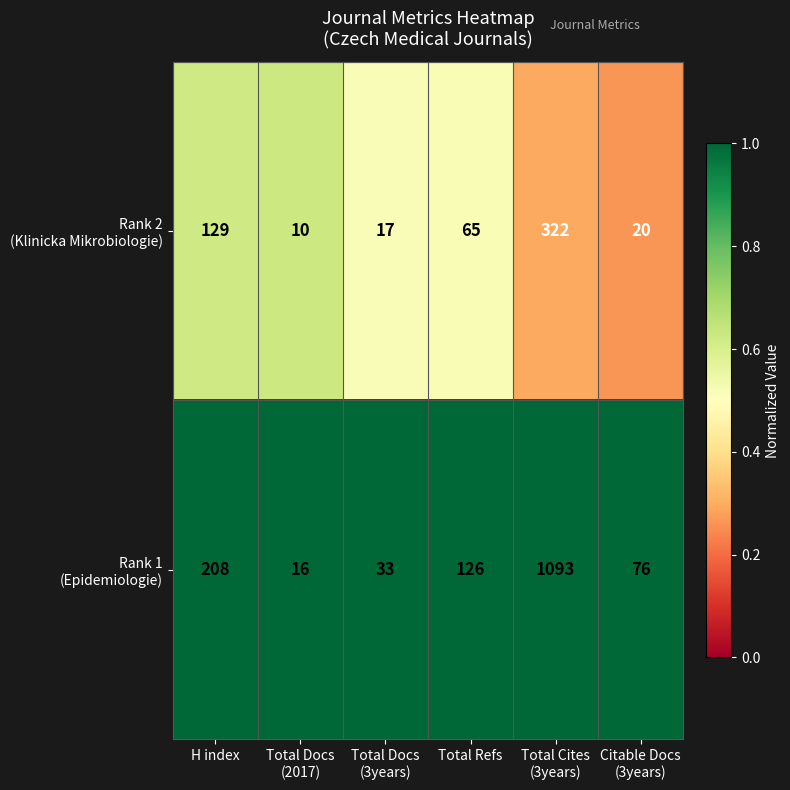

What is the greatest value displayed?

1093